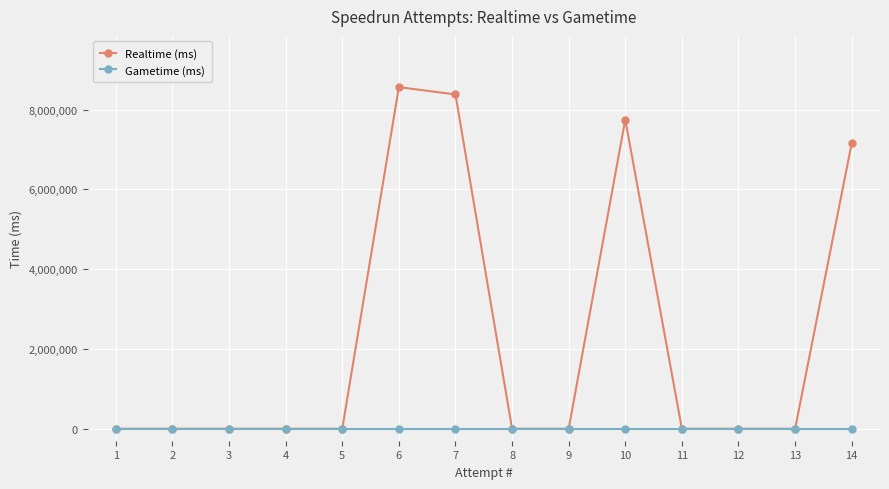

What is the value of the Realtime (ms) point at the 5th from the left?

0